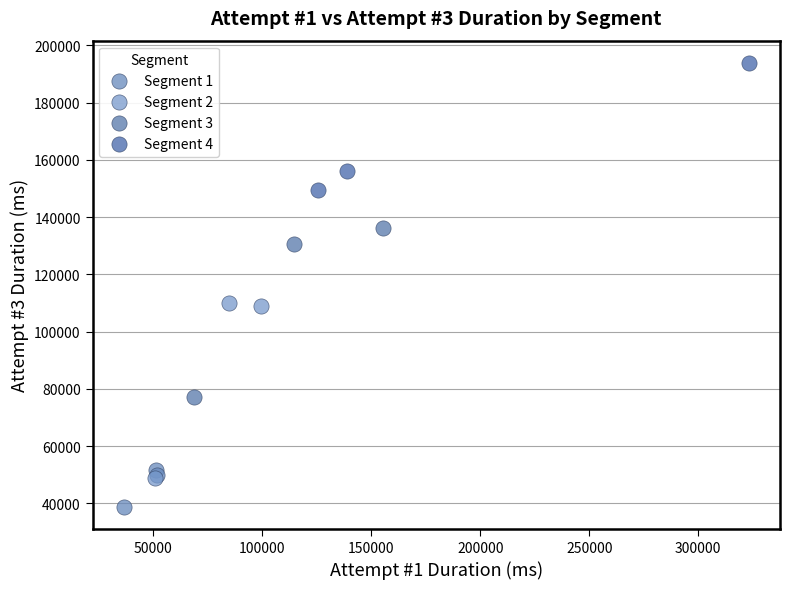

Which series contains the lowest Y value?

Segment 1